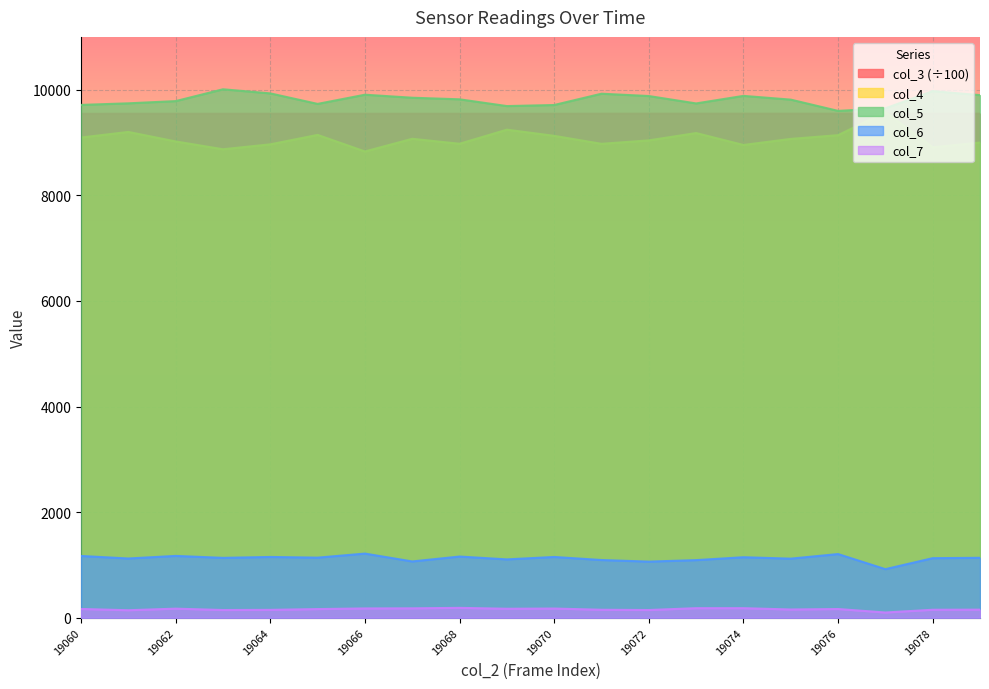

How many lines are shown in the chart?

5